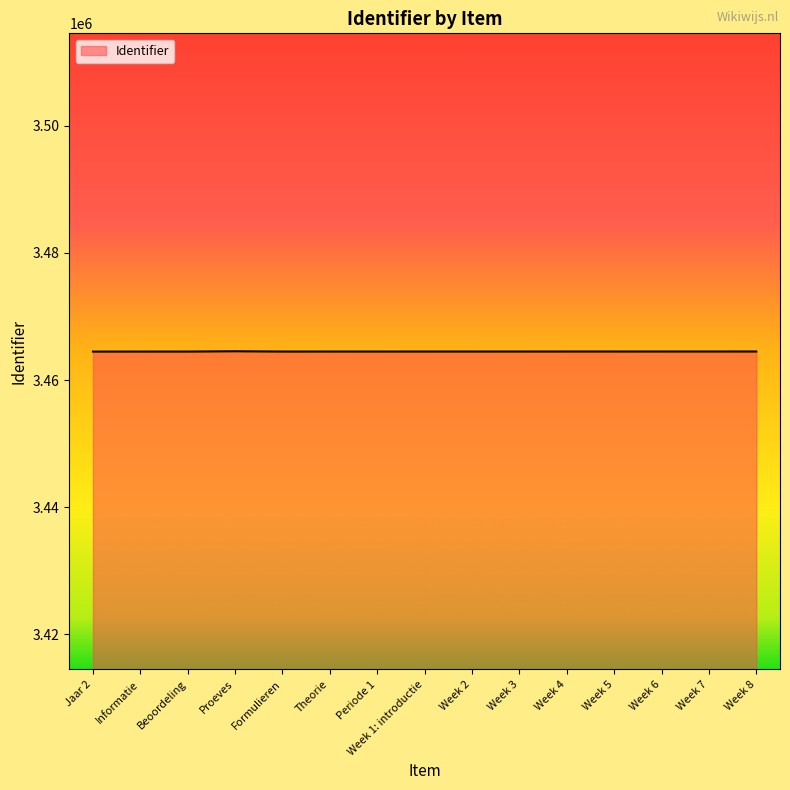

What is the minimum value shown in the chart?

3464484